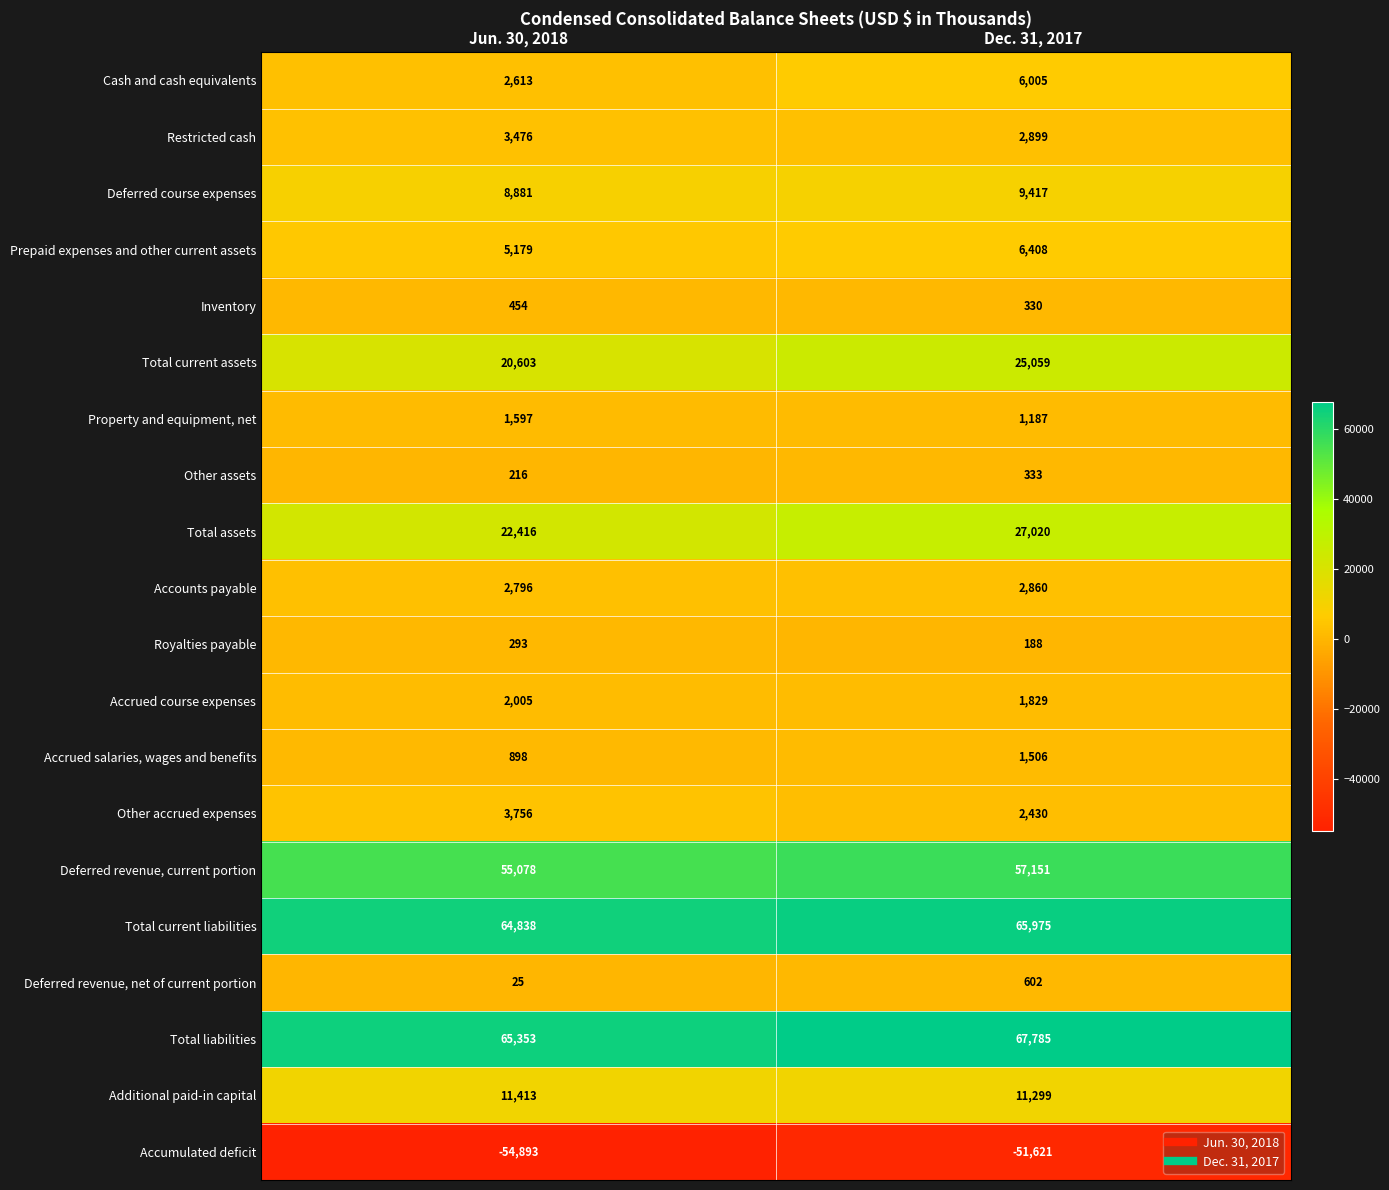

At which label is Royalties payable closest to 240?

Dec. 31, 2017